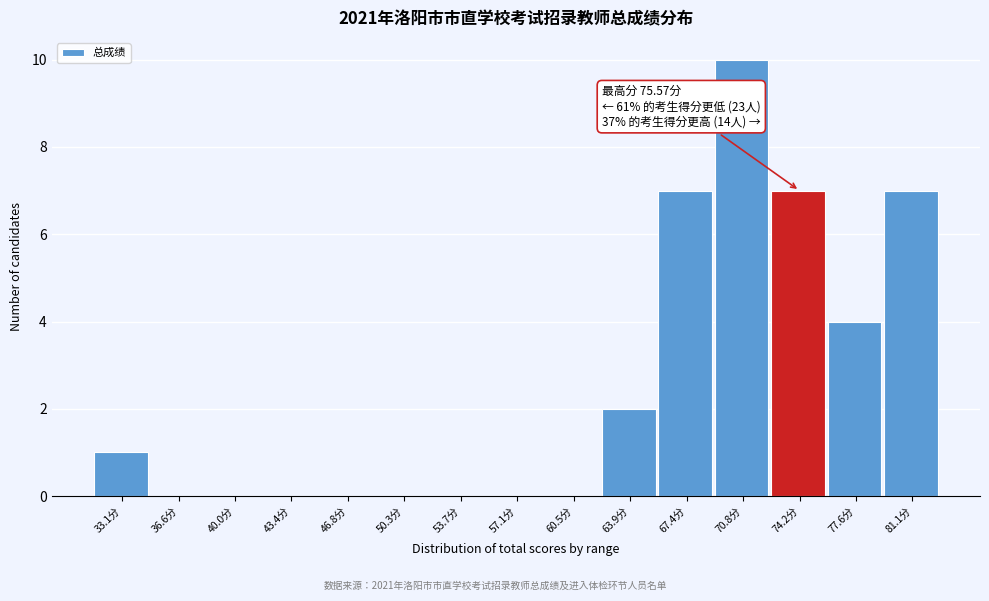

Reading left to right, what are all the values shown in this chart?

33.1分=1	36.6分=0	40.0分=0	43.4分=0	46.8分=0	50.3分=0	53.7分=0	57.1分=0	60.5分=0	63.9分=2	67.4分=7	70.8分=10	74.2分=7	77.6分=4	81.1分=7